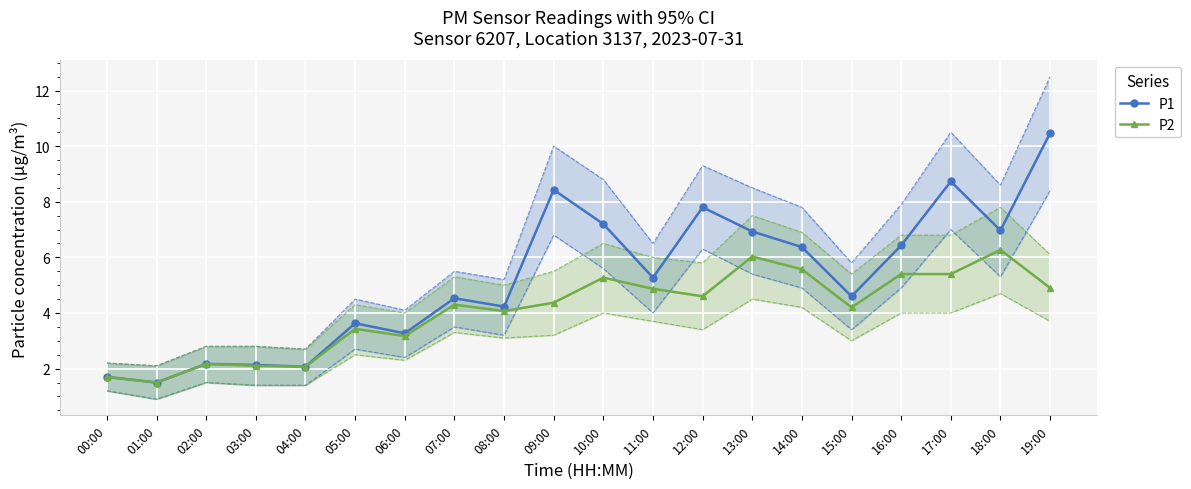

The value of P2 at 10:00 is 5.3. True or false?

True